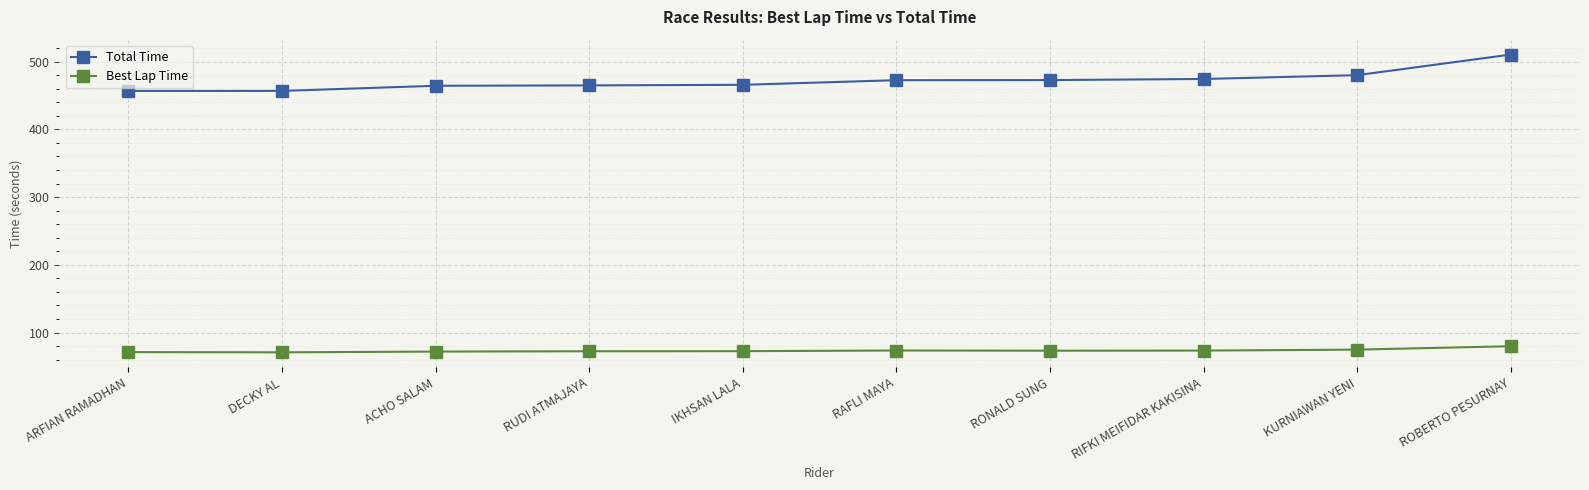

What is the sum of the Best Lap Time values at ROBERTO PESURNAY and IKHSAN LALA?

152.3